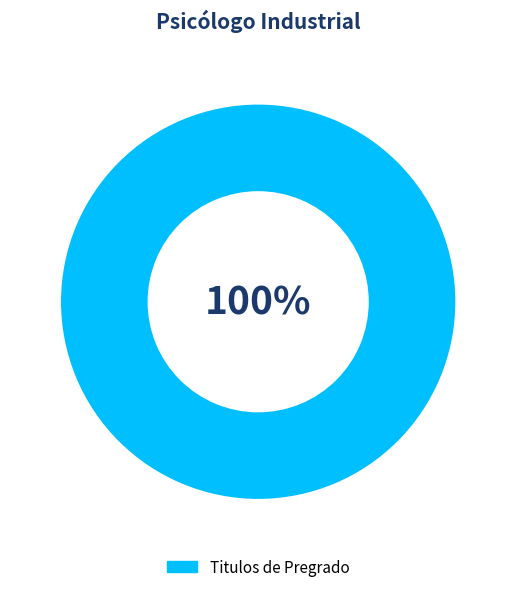

How many slices are in this pie chart?

1